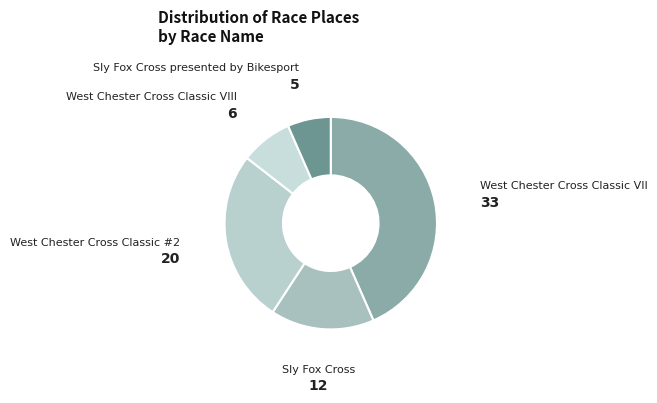

Which slice is the largest?

West Chester Cross Classic VII